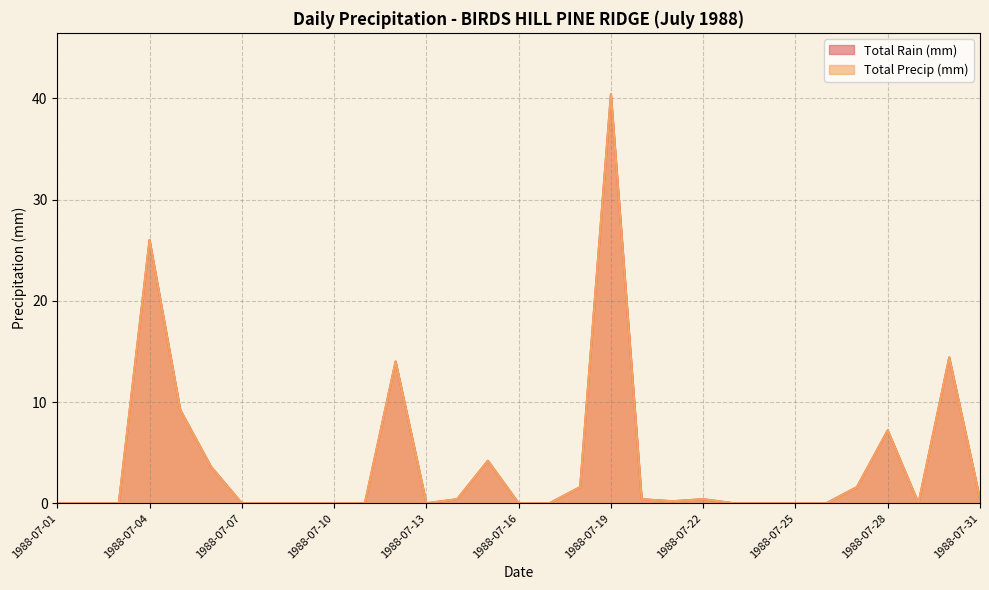

True or false: Total Precip (mm) and Total Rain (mm) cross at least once.

False